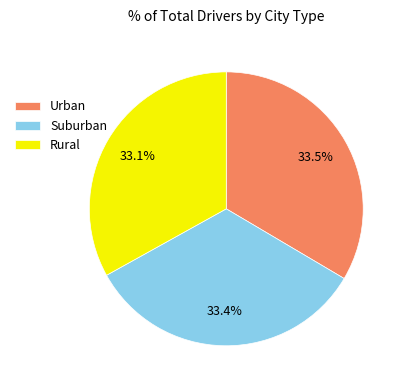

Does any single category account for the majority?

No